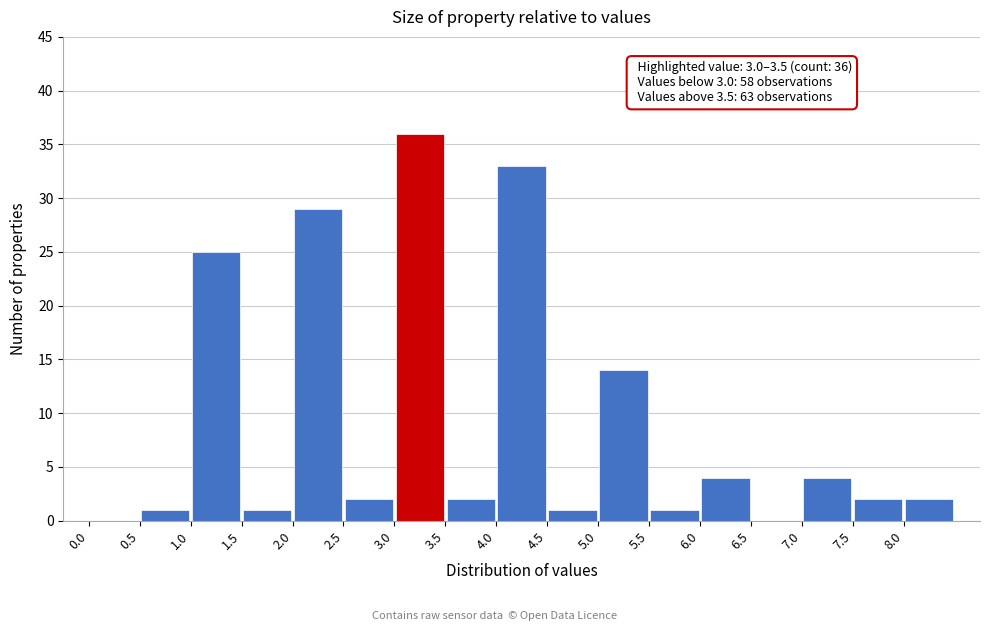

Which range on the x-axis has the tallest bar?

3.0 to 3.5